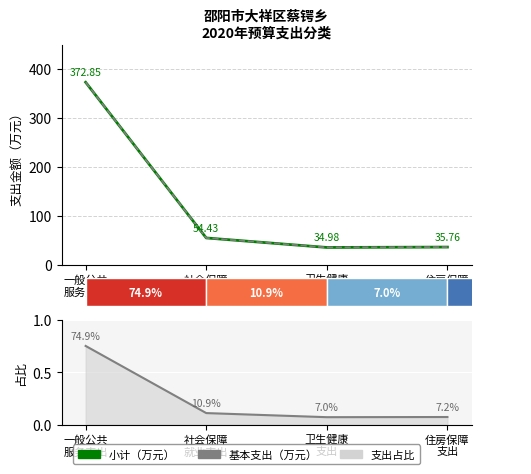

At 一般公共
服务支出, list the series in order from largest to smallest.

小计, 基本支出, 支出占比